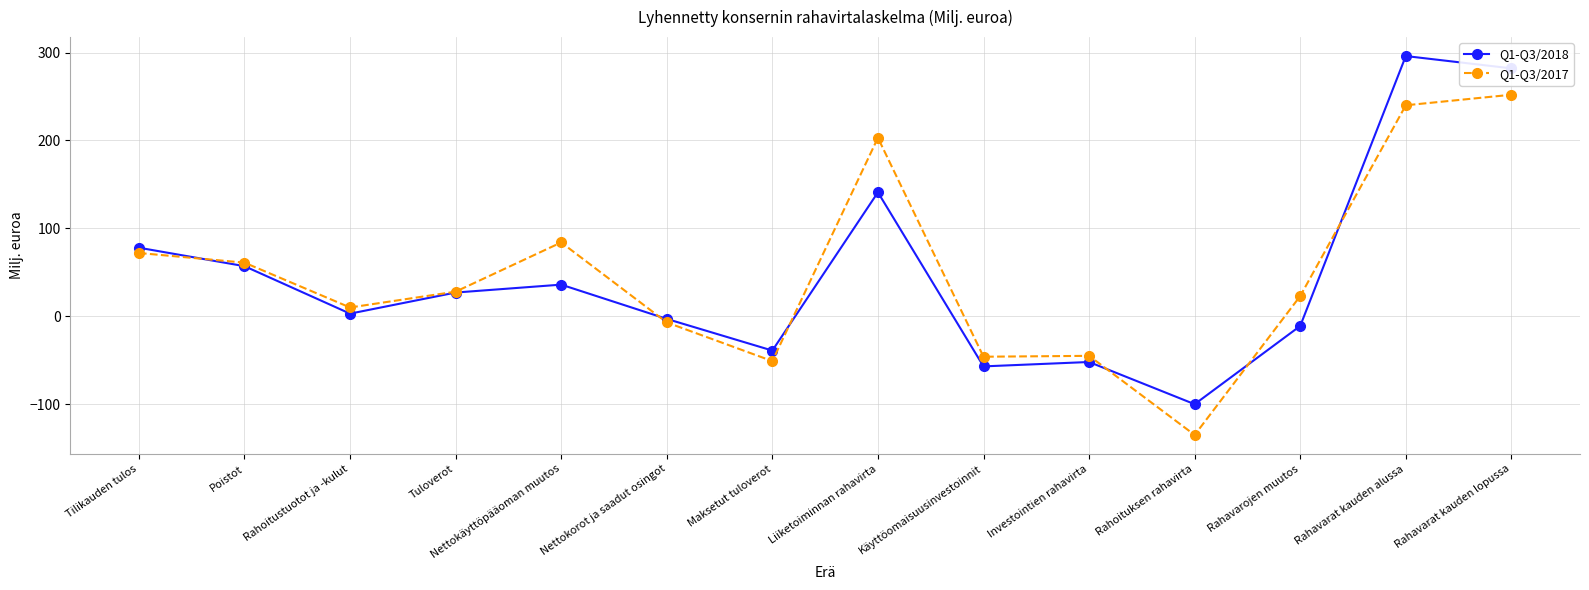

At which category does Q1-Q3/2018 reach its first local peak?

Nettokäyttöpääoman muutos